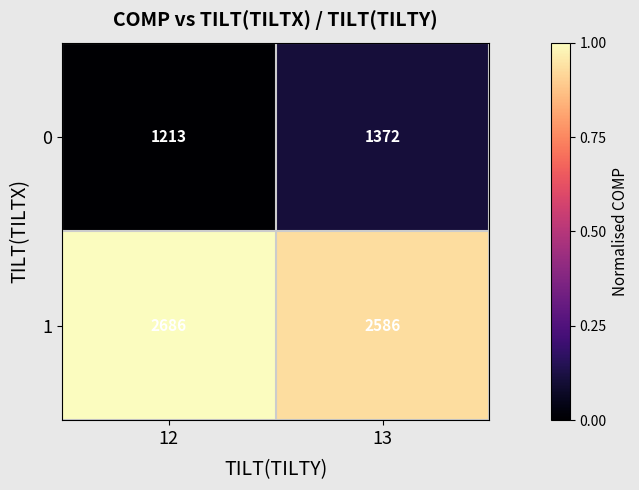

The value of 1 at 13 is 4230. True or false?

False